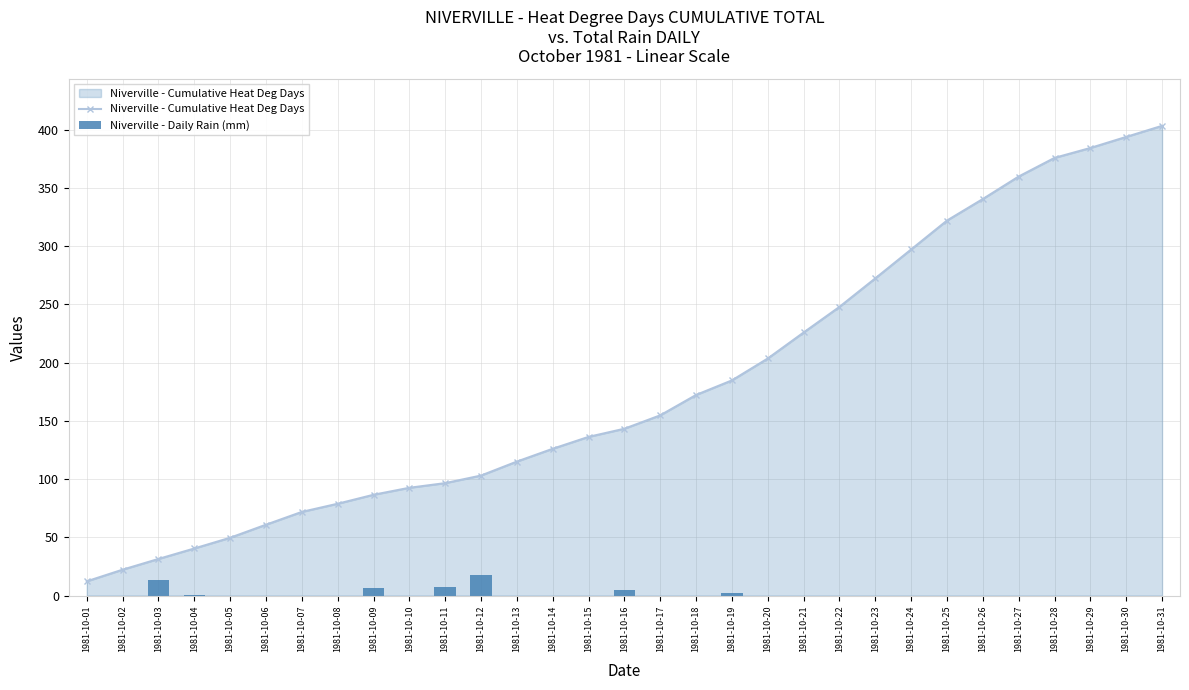

What are all the series names shown in the legend?

Niverville - Cumulative Heat Deg Days, Niverville - Daily Rain (mm)